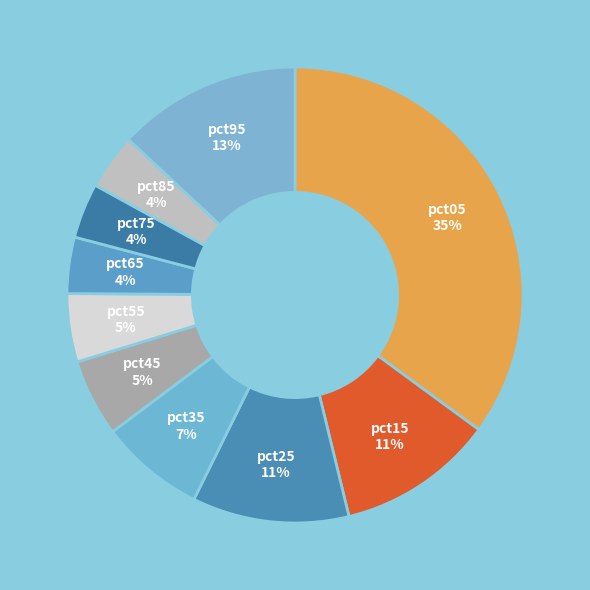

To the nearest percent, what is the difference between the pct25 and pct75 slice percentages?

7%